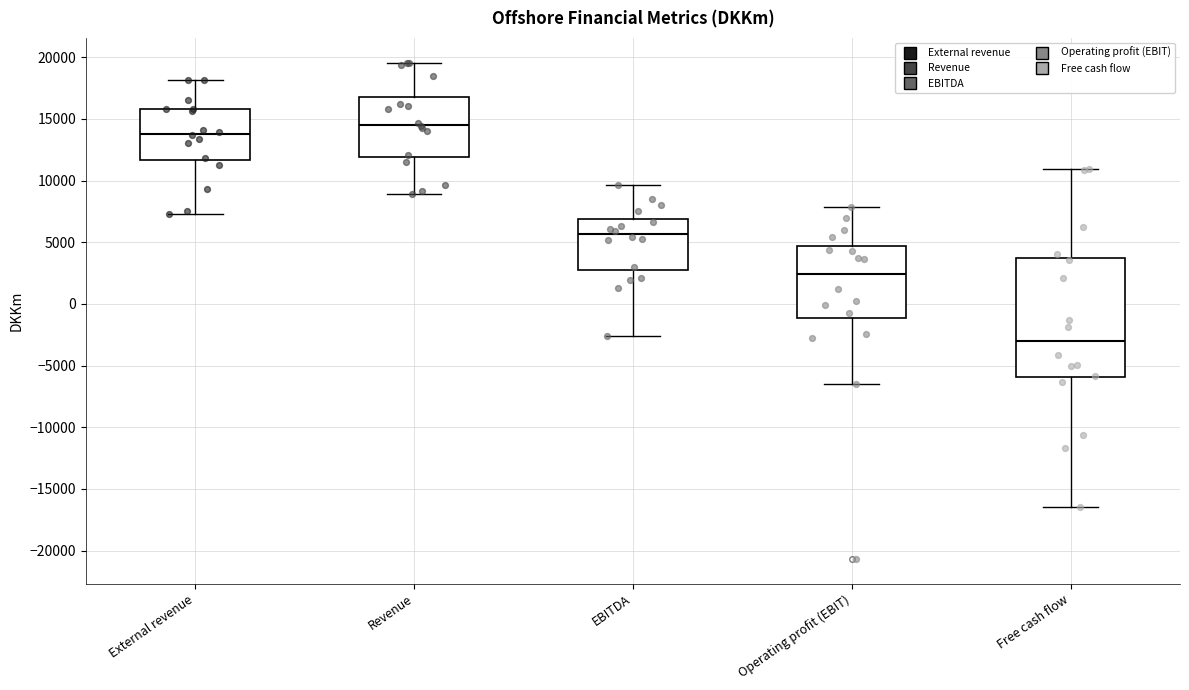

Comparing the boxes themselves (not the whiskers), which one is the tallest?

Free cash flow